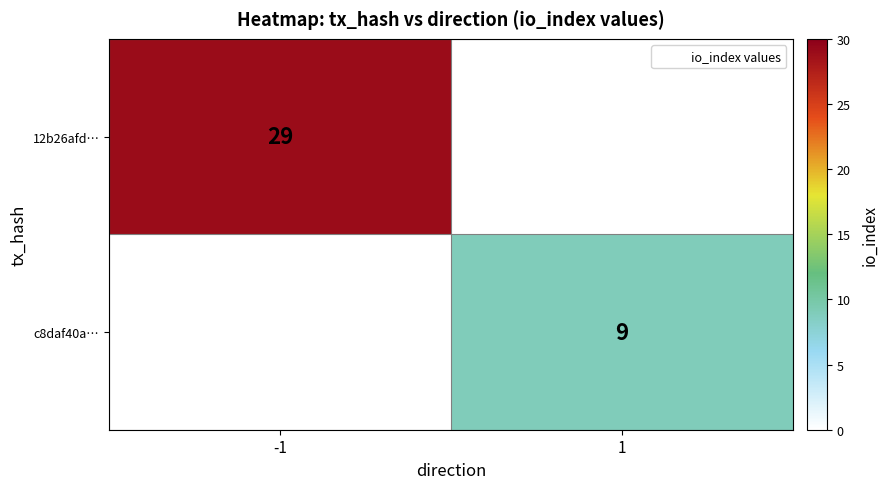

Is it true that c8daf40a… equals 15 at 1?

False